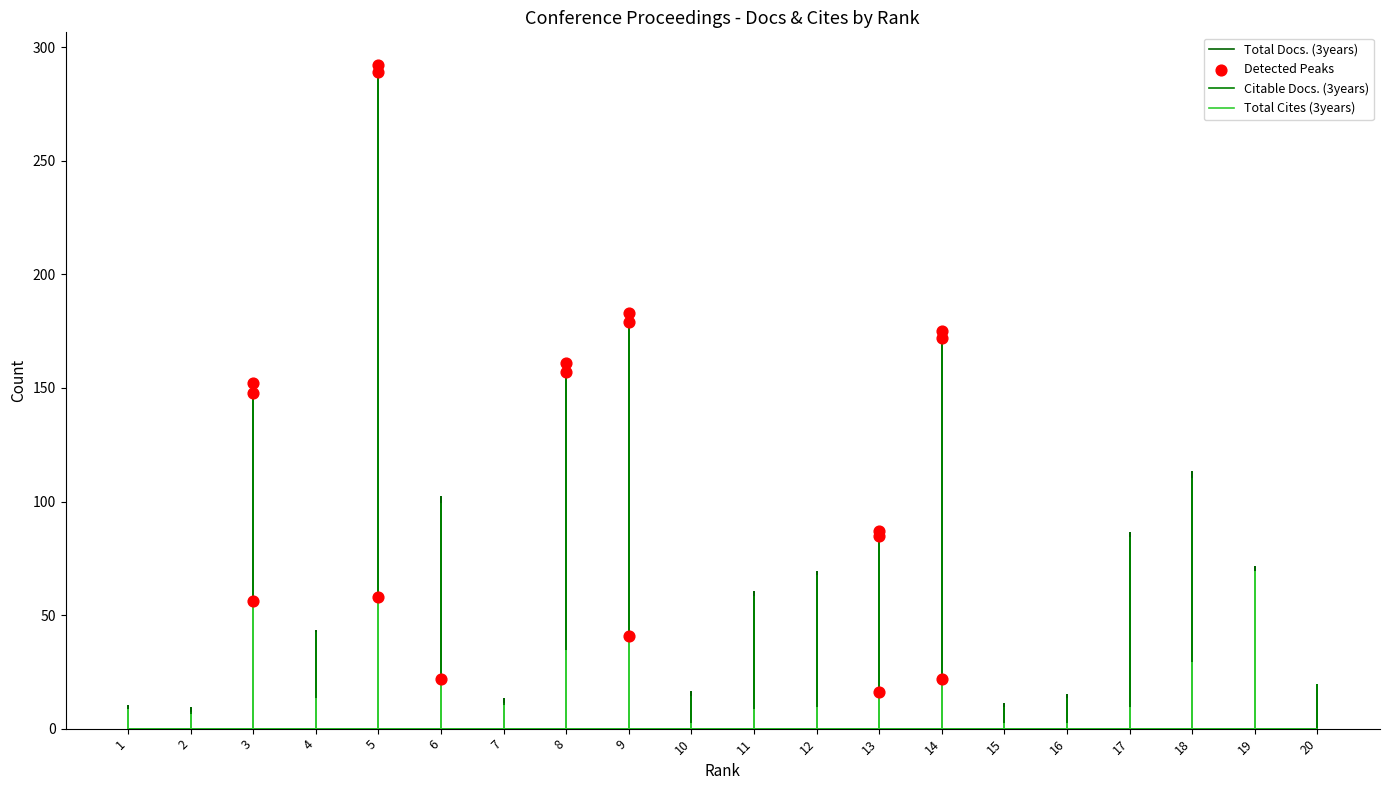

At how many categories does at least one series exceed 159?

4